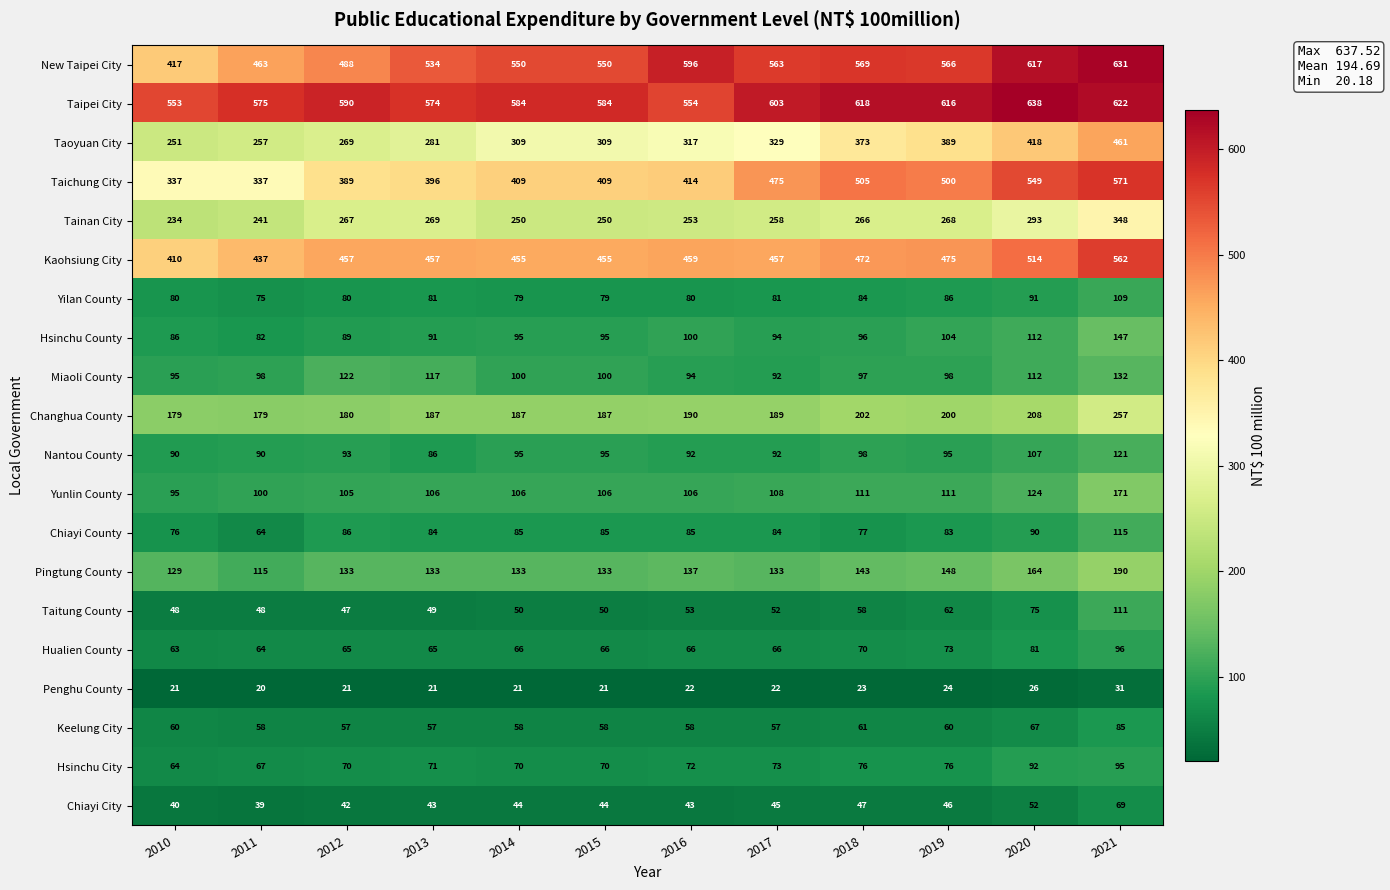

Count the number of categories in the chart.

12